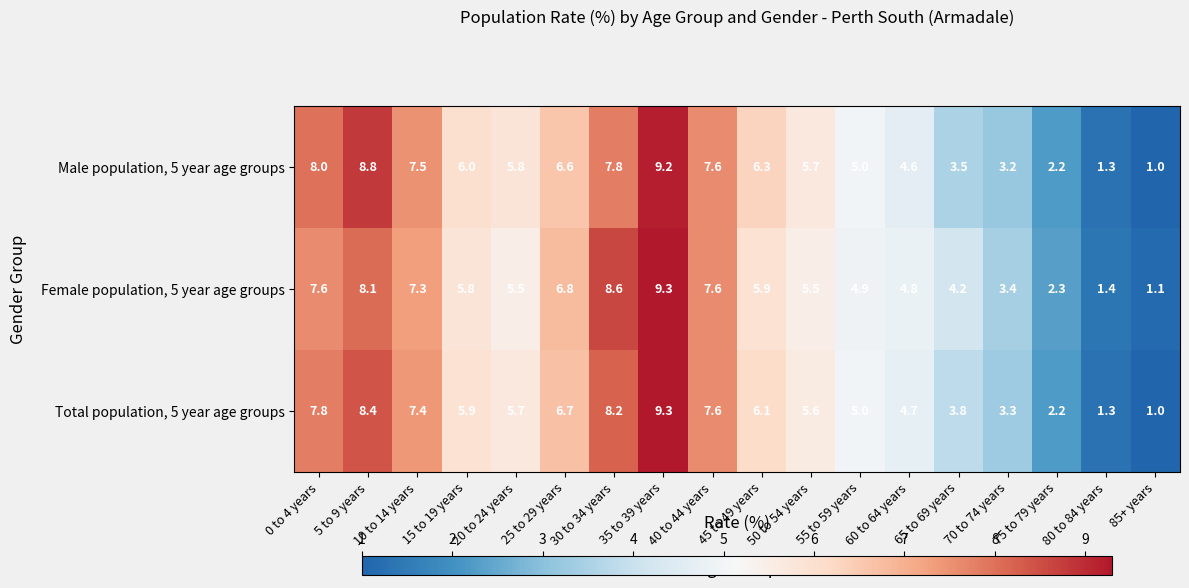

What is the approximate value of Total population, 5 year age groups at 65 to 69 years?

3.8